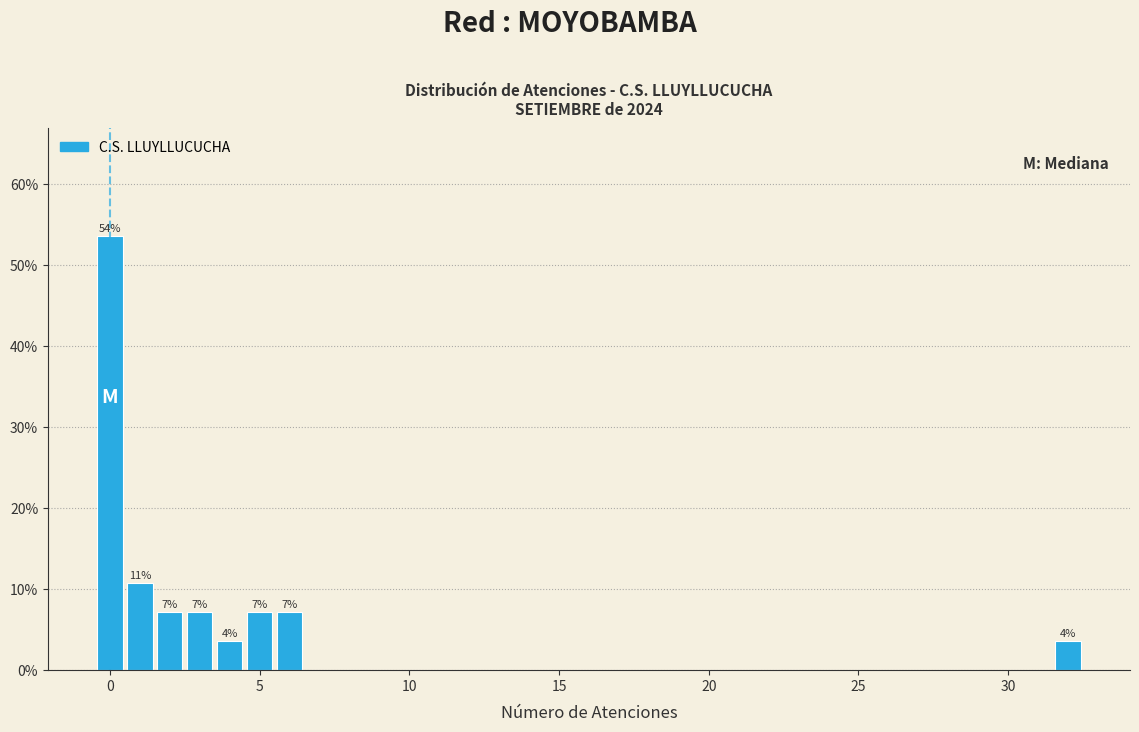

Around what value on the x-axis is the tallest bar? Give the approximate position of its centre, as read against the axis.

0.0